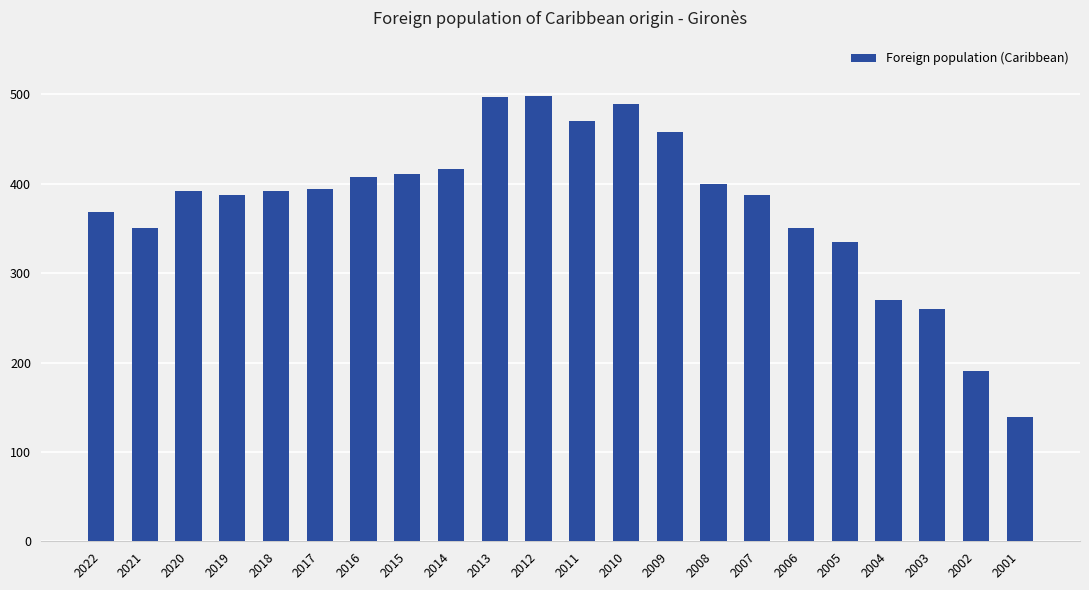

At which label is the value closest to 318?

2005